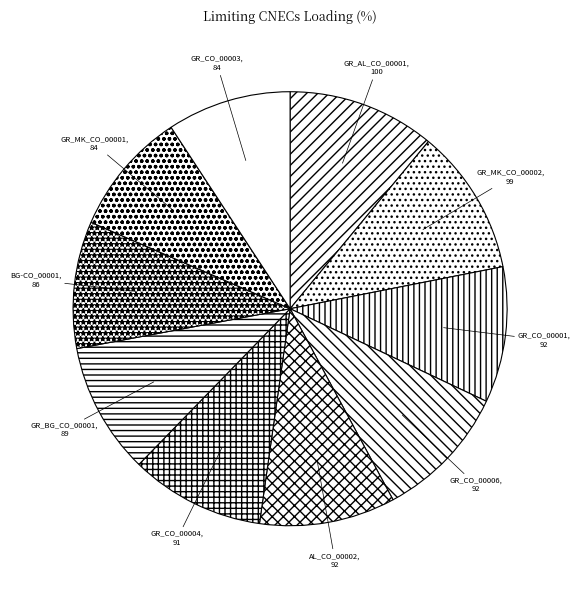

Is the sum of GR_CO_00006 and BG-CO_00001 greater than half?

No